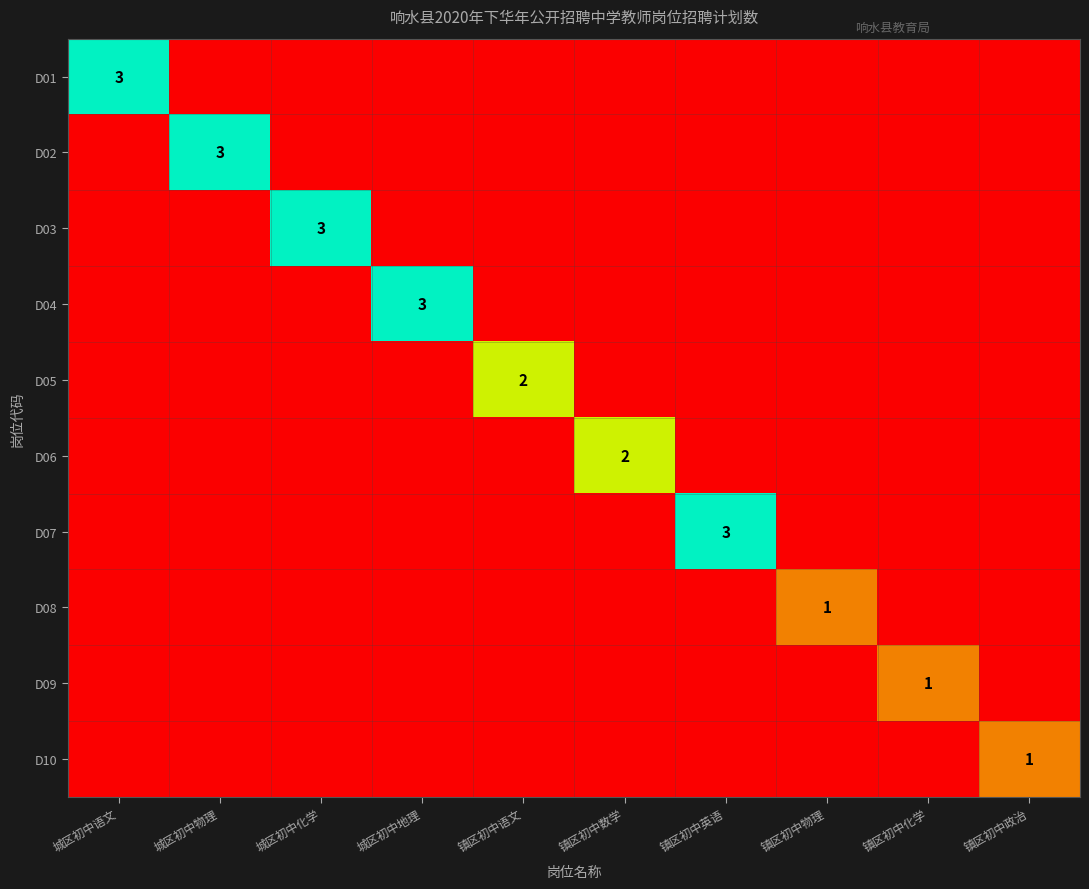

At which label is D03 closest to 1?

城区初中语文